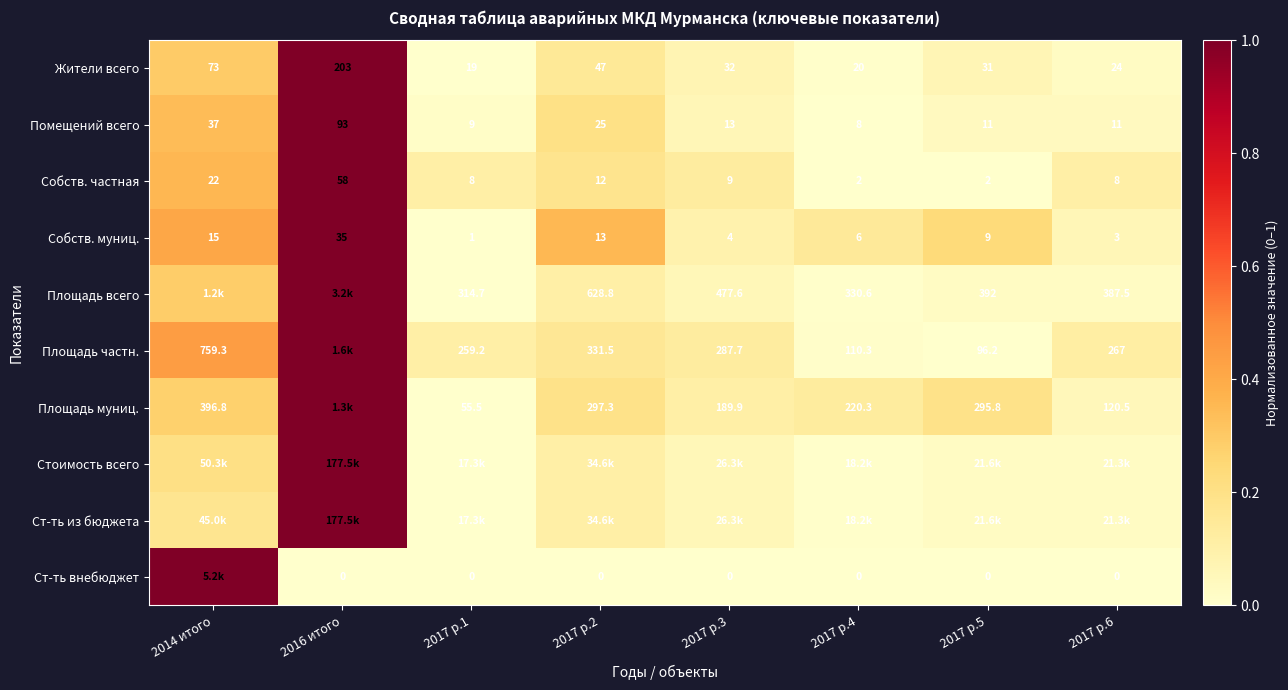

How many data points in Помещений всего are less than 13?

4